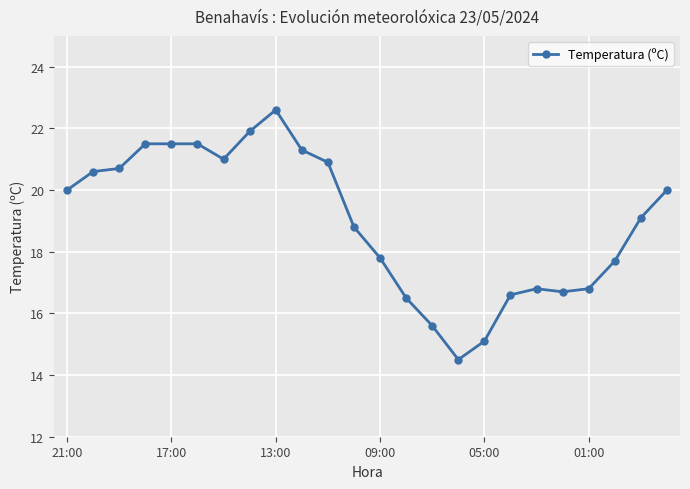

What is the maximum value shown in the chart?

22.6